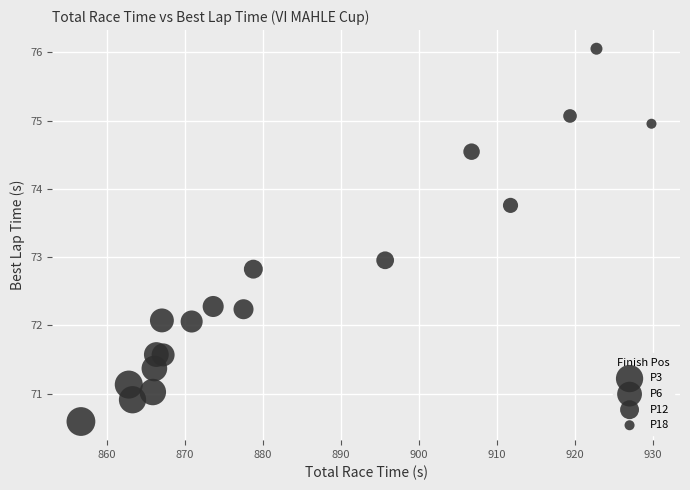

What is the range of X values (max minus min)?

73.2